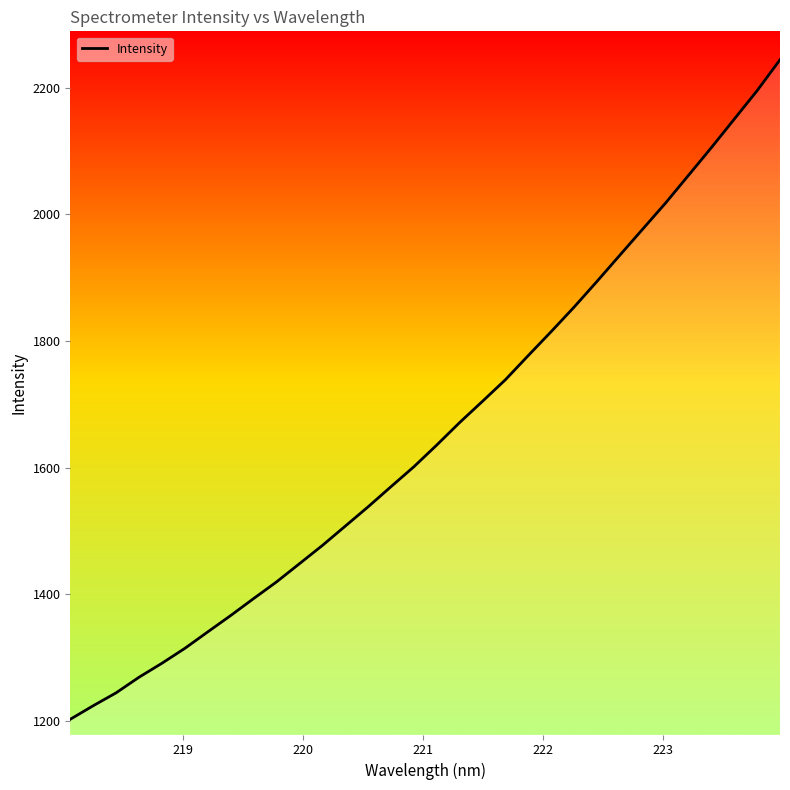

Reading left to right, extract all data points from this chart.

1202.7	1224.1	1244.5	1269.1	1291.2	1314.7	1340.7	1366.5	1393.3	1419.6	1448.3	1477.1	1507.6	1538.2	1570.0	1601.5	1635.8	1671.3	1704.9	1738.9	1777.1	1814.9	1853.5	1894.1	1935.5	1976.7	2017.9	2061.5	2105.2	2150.2	2195.1	2243.9